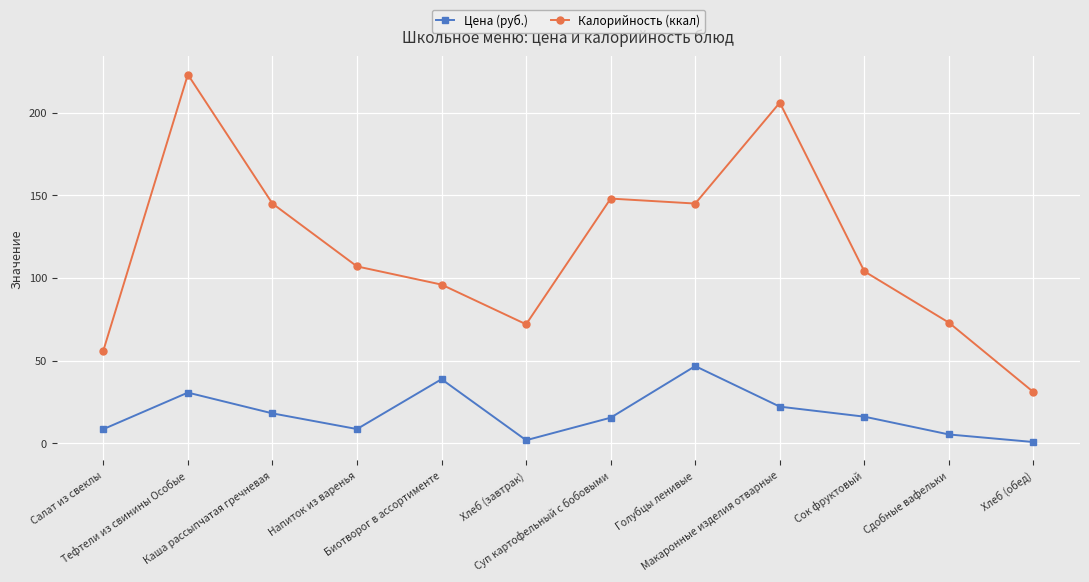

At which label does Цена (руб.) first exceed 16?

Тефтели из свинины Особые